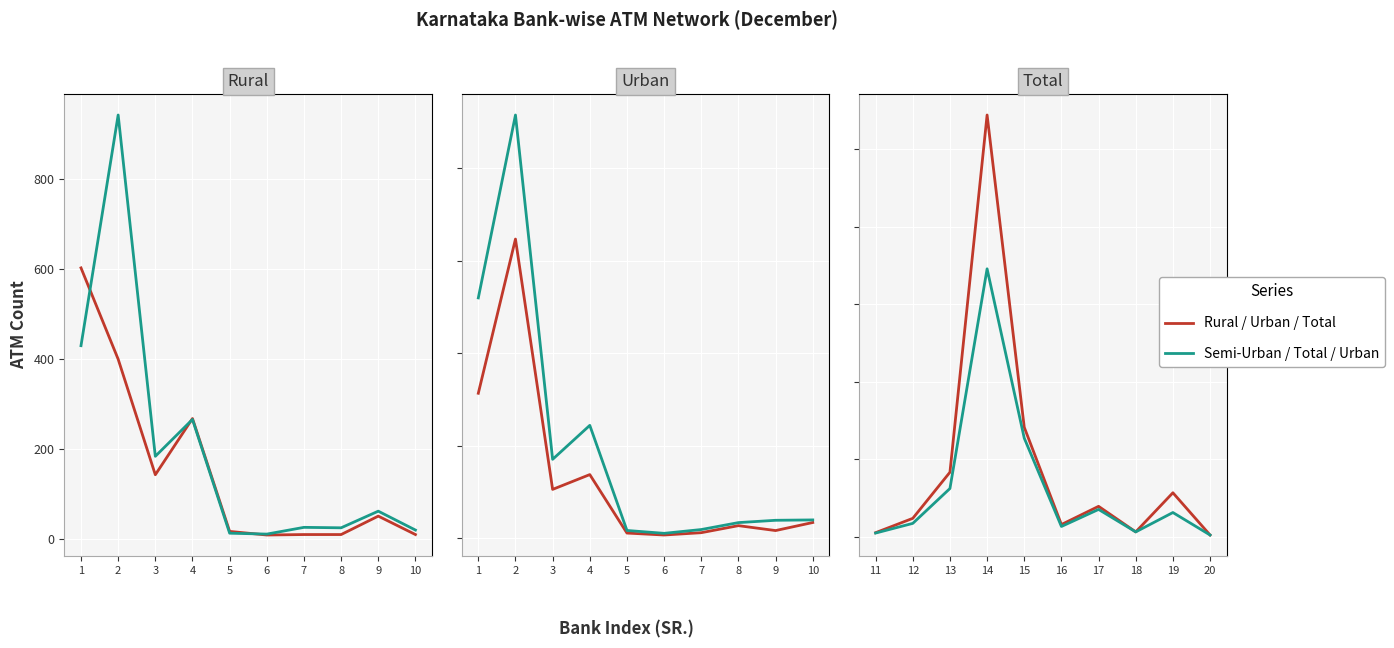

Which label corresponds to the largest value in the chart?

4